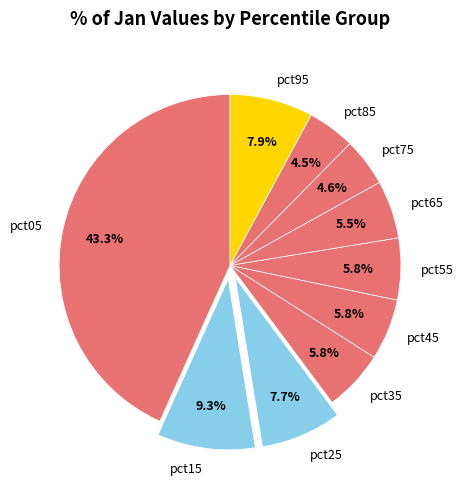

Is there any slice that represents more than half of the pie?

No